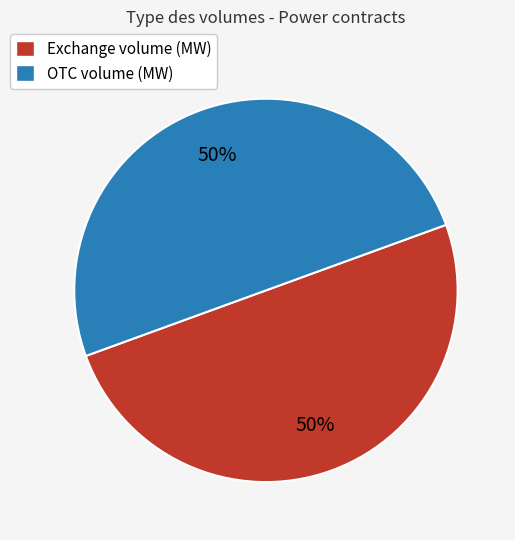

What is the ratio of the value at OTC volume (MW) to the value at Exchange volume (MW)?

1.0